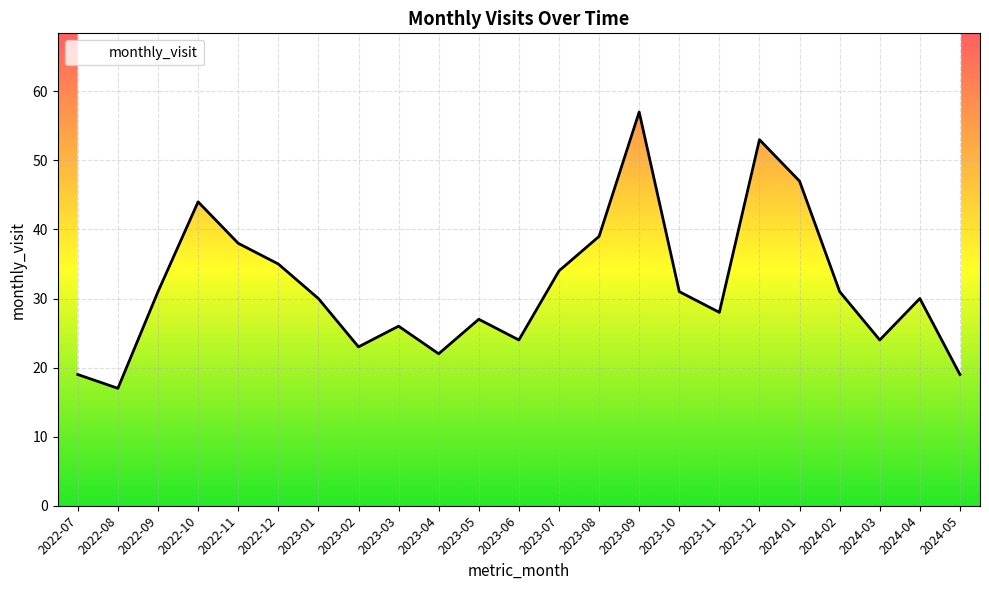

Reading left to right, list all the values displayed in this chart.

2022-07=19	2022-08=17	2022-09=31	2022-10=44	2022-11=38	2022-12=35	2023-01=30	2023-02=23	2023-03=26	2023-04=22	2023-05=27	2023-06=24	2023-07=34	2023-08=39	2023-09=57	2023-10=31	2023-11=28	2023-12=53	2024-01=47	2024-02=31	2024-03=24	2024-04=30	2024-05=19